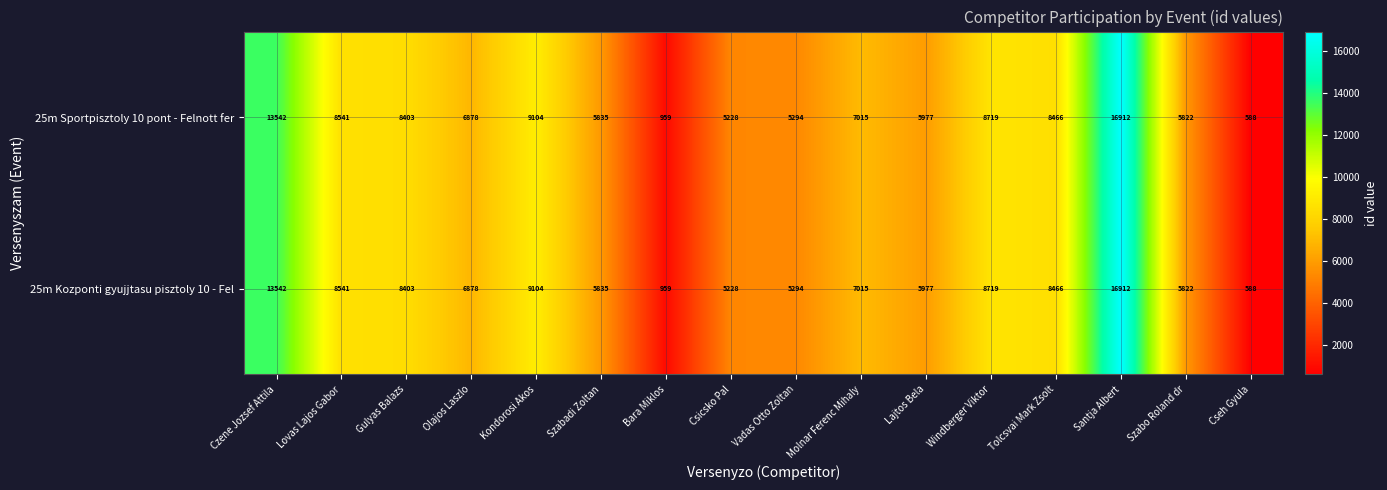

Which label corresponds to the largest value in the chart?

Santja Albert